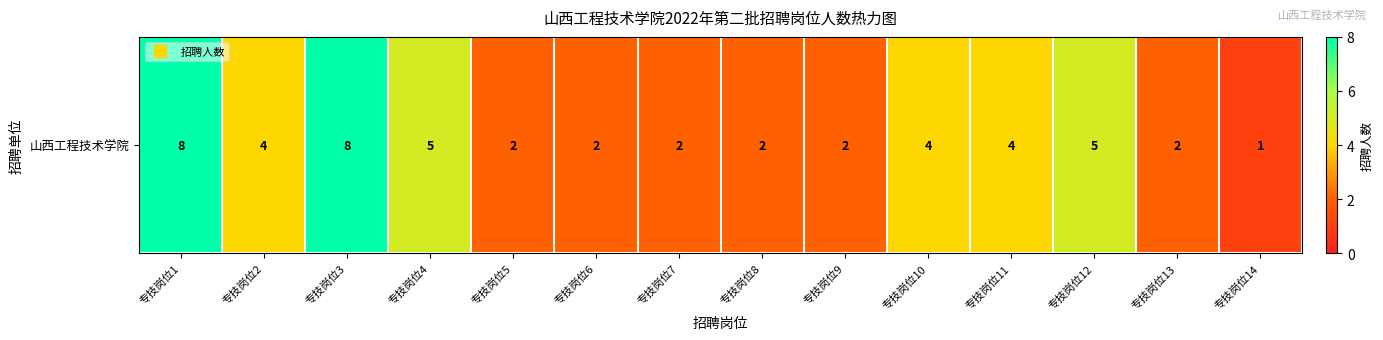

Count the number of data series in this chart.

1